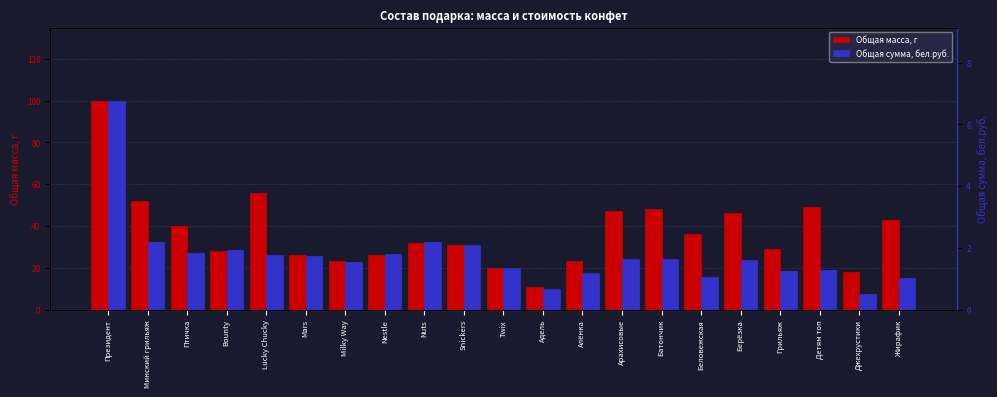

What is the total value across all series at Берёзка?

47.6